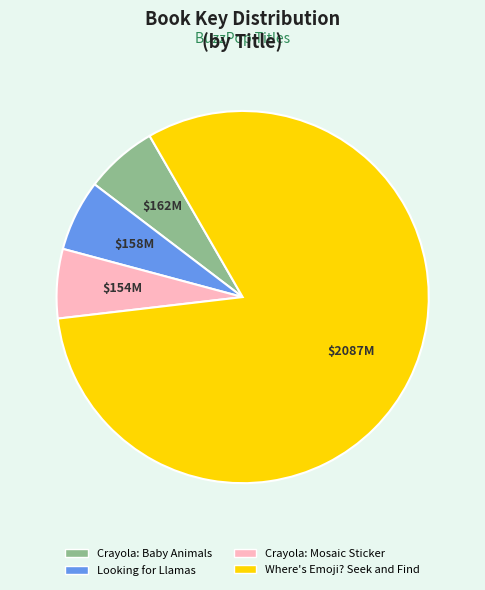

Does any single category account for the majority?

Yes